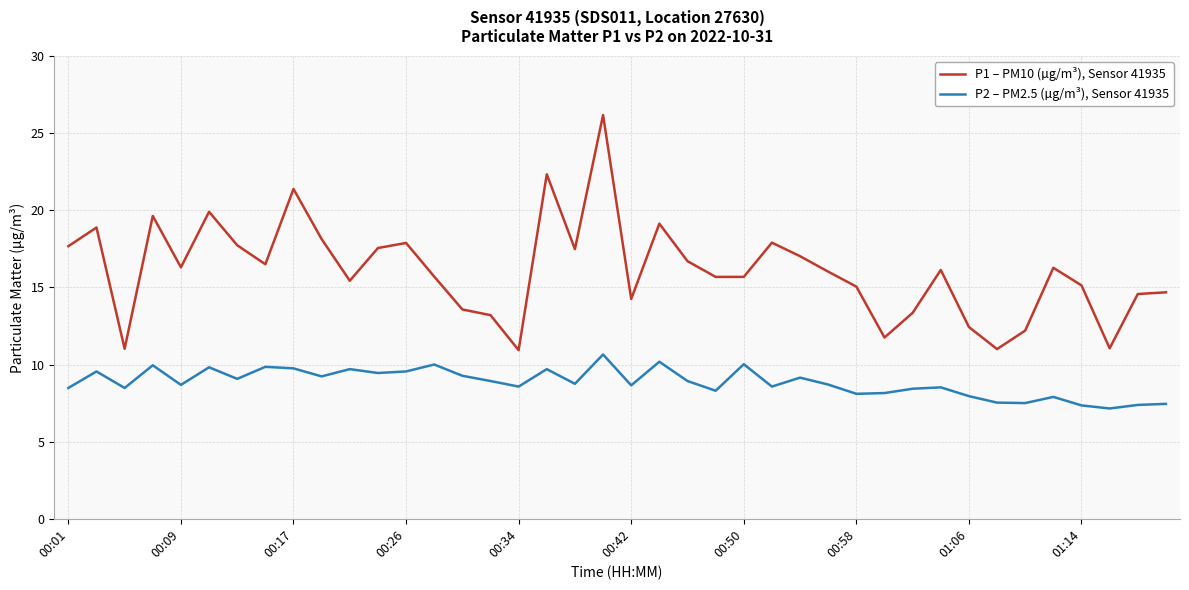

What is the difference between the maximum and minimum values in the P2 – PM2.5 (µg/m³), Sensor 41935 series?

3.5